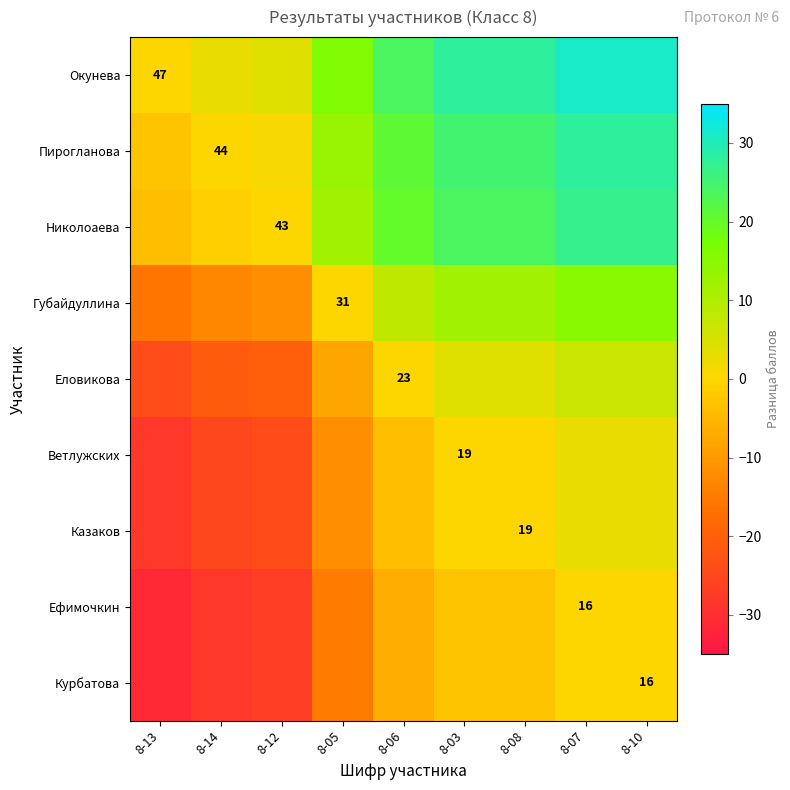

True or false: Курбатова has a value of -20 at 8-07.

False